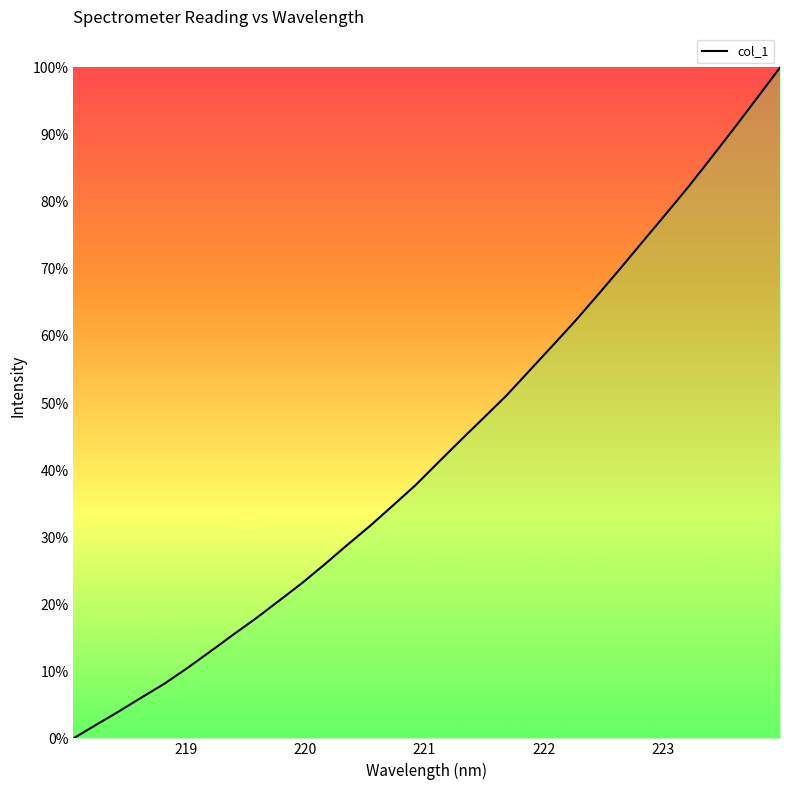

What is the difference between the maximum and minimum values?

100.0